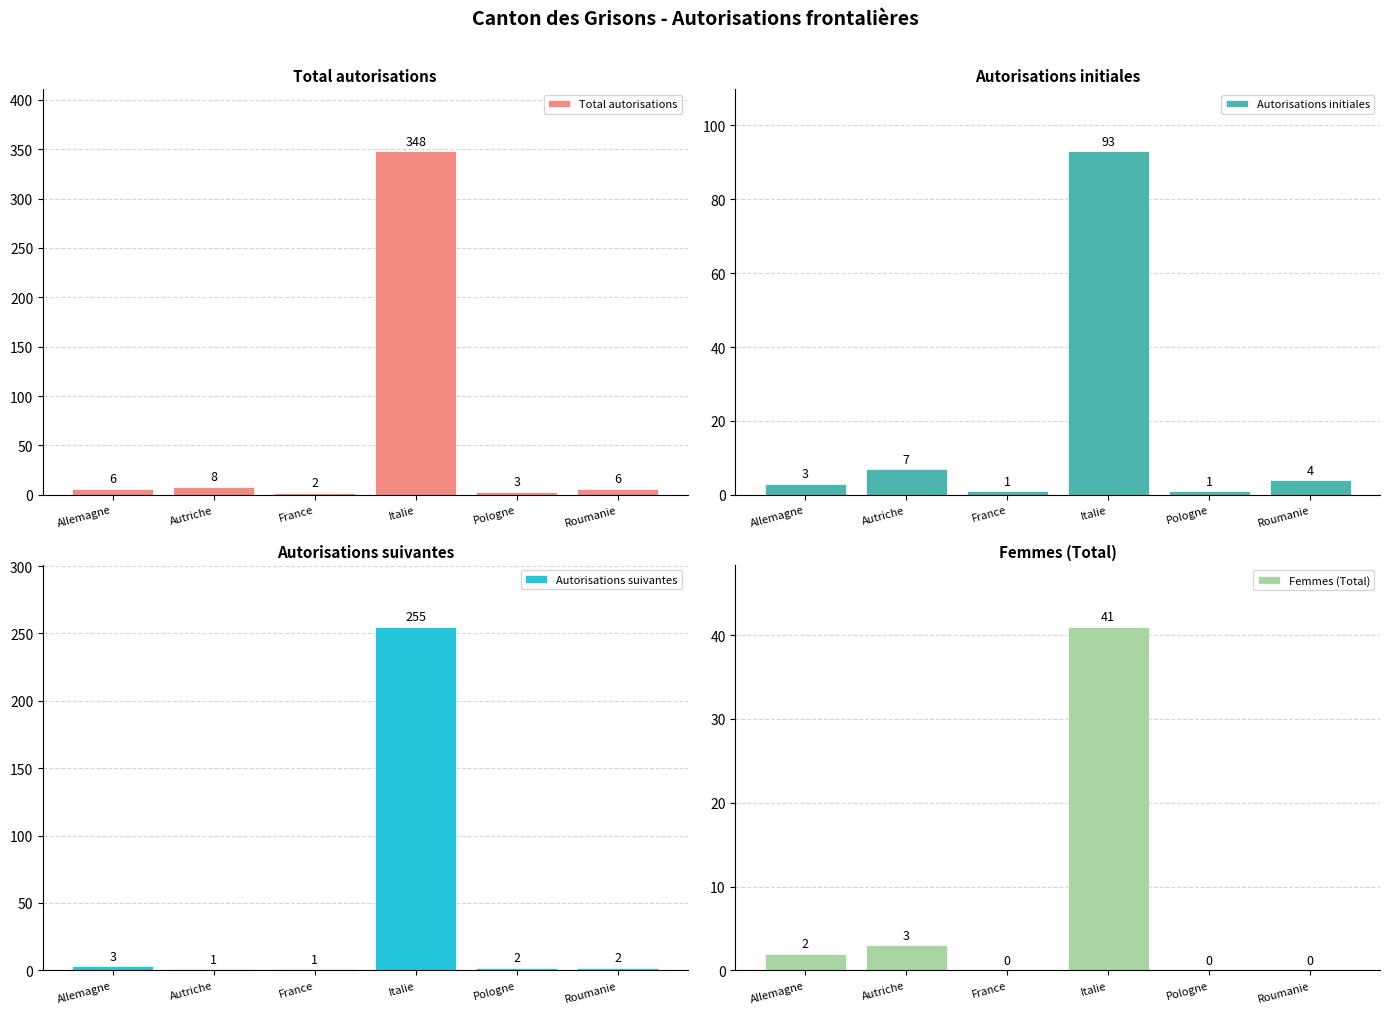

Reading left to right, what are all the values shown in this chart?

Total autorisations: Allemagne=6	Autriche=8	France=2	Italie=348	Pologne=3	Roumanie=6
Autorisations initiales: Allemagne=3	Autriche=7	France=1	Italie=93	Pologne=1	Roumanie=4
Autorisations suivantes: Allemagne=3	Autriche=1	France=1	Italie=255	Pologne=2	Roumanie=2
Femmes (Total): Allemagne=2	Autriche=3	France=0	Italie=41	Pologne=0	Roumanie=0